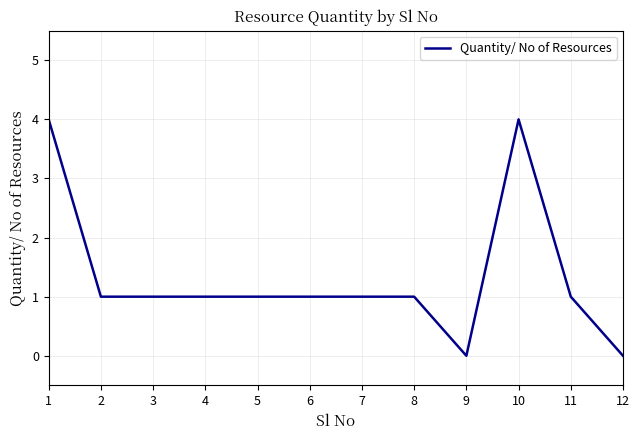

What is the greatest value displayed?

4